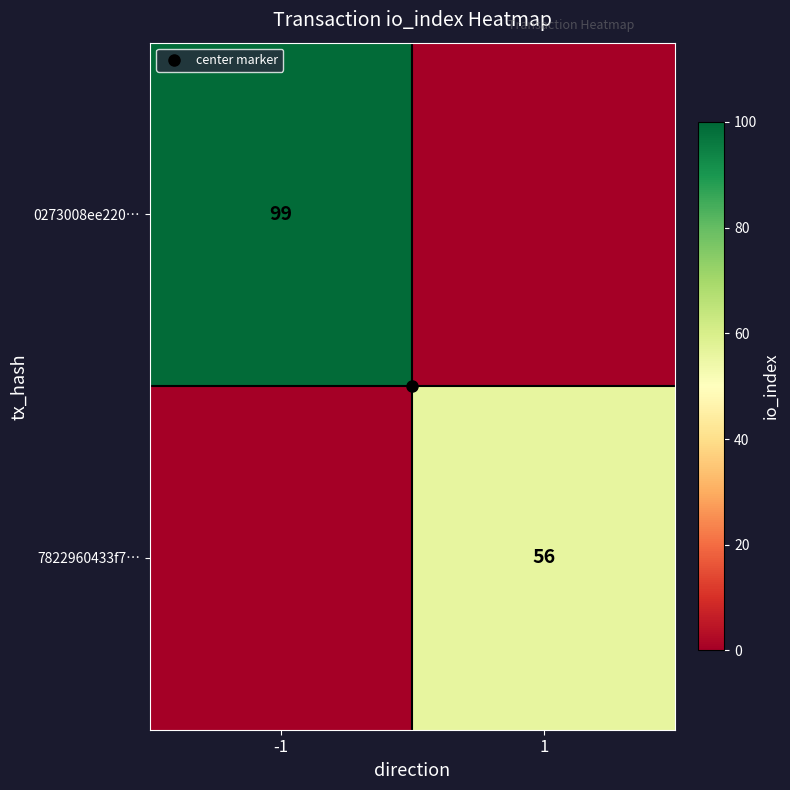

At which category is the sum across all series the highest?

-1